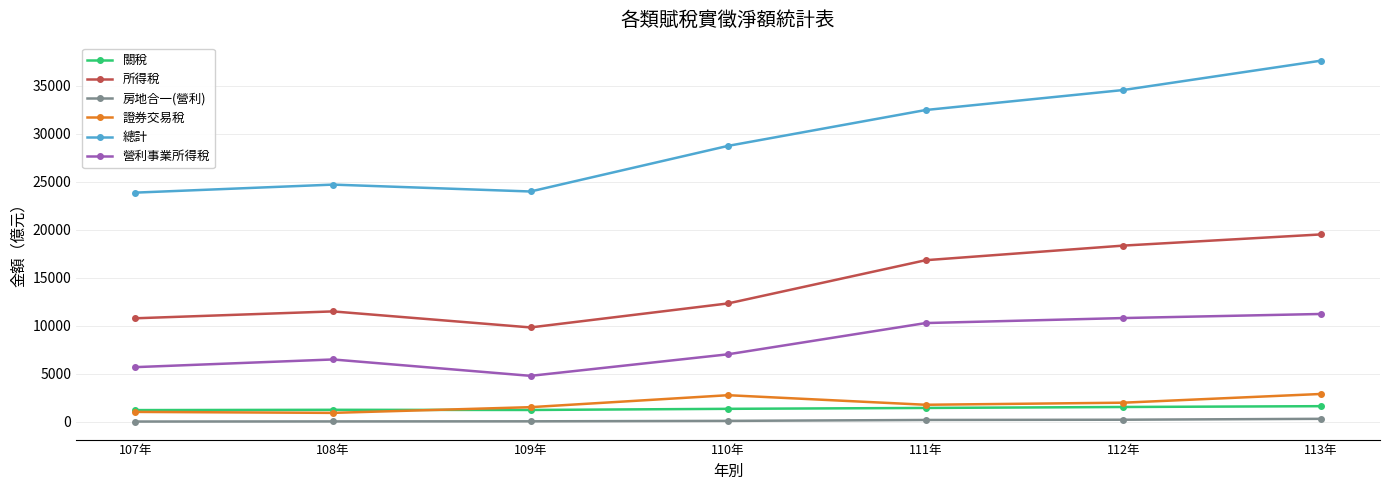

Where is 營利事業所得稅 nearest to the value 7995?

110年